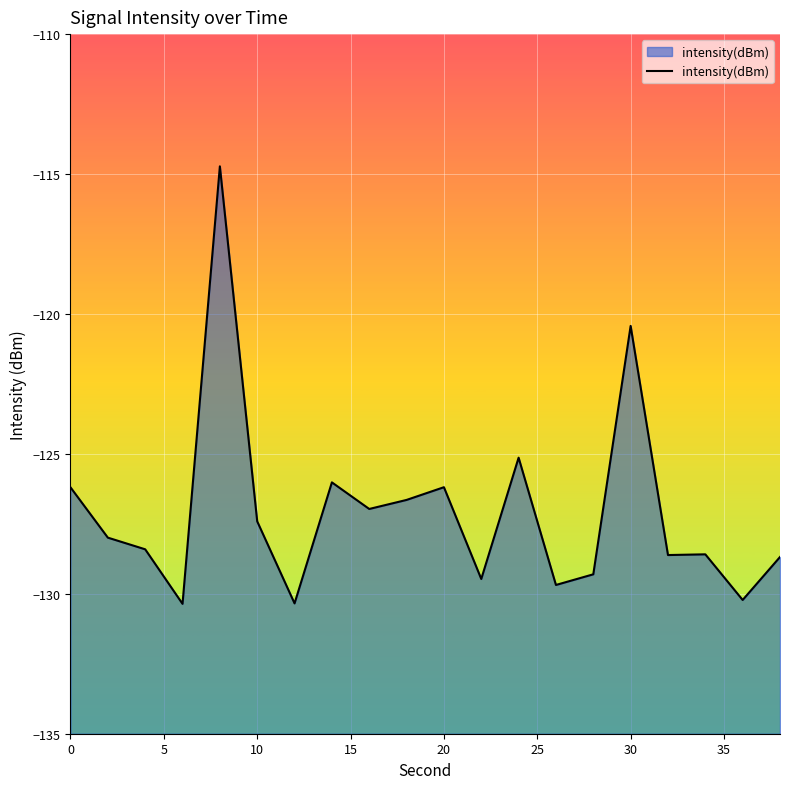

True or false: the data has more than 2 interior local peaks.

True